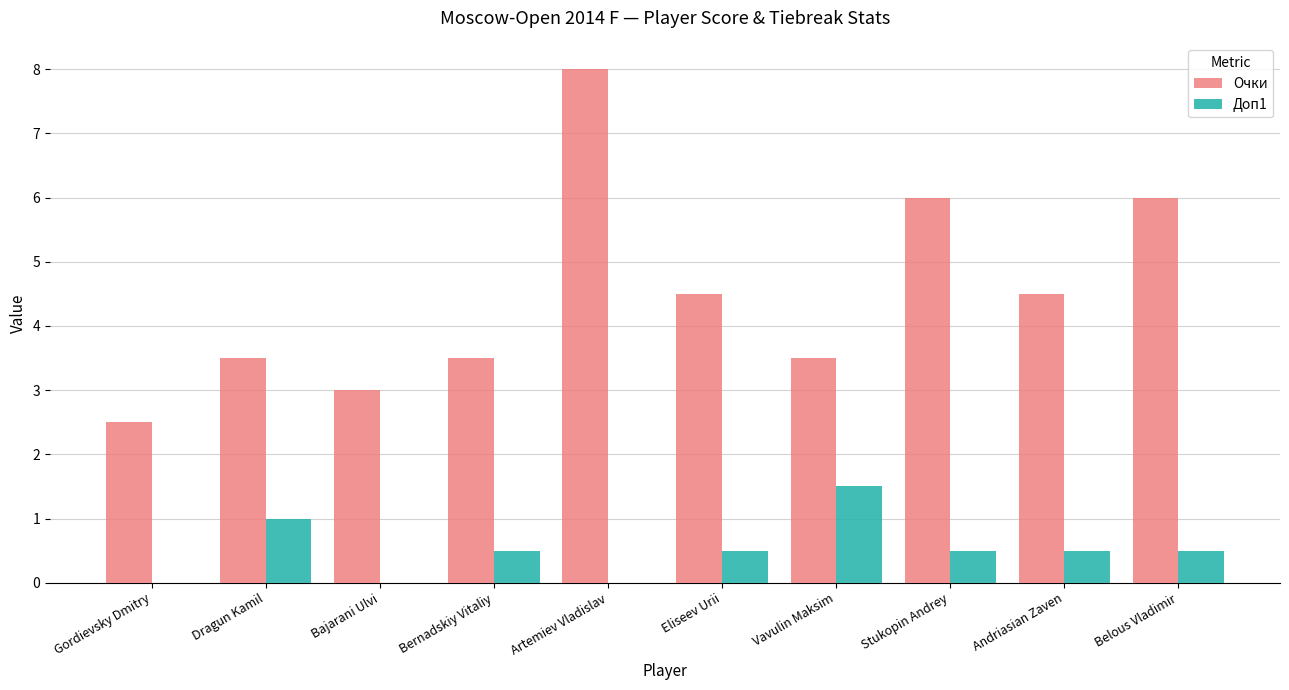

Is the value of Доп1 at Bajarani Ulvi greater than the value of Очки at Eliseev Urii?

No